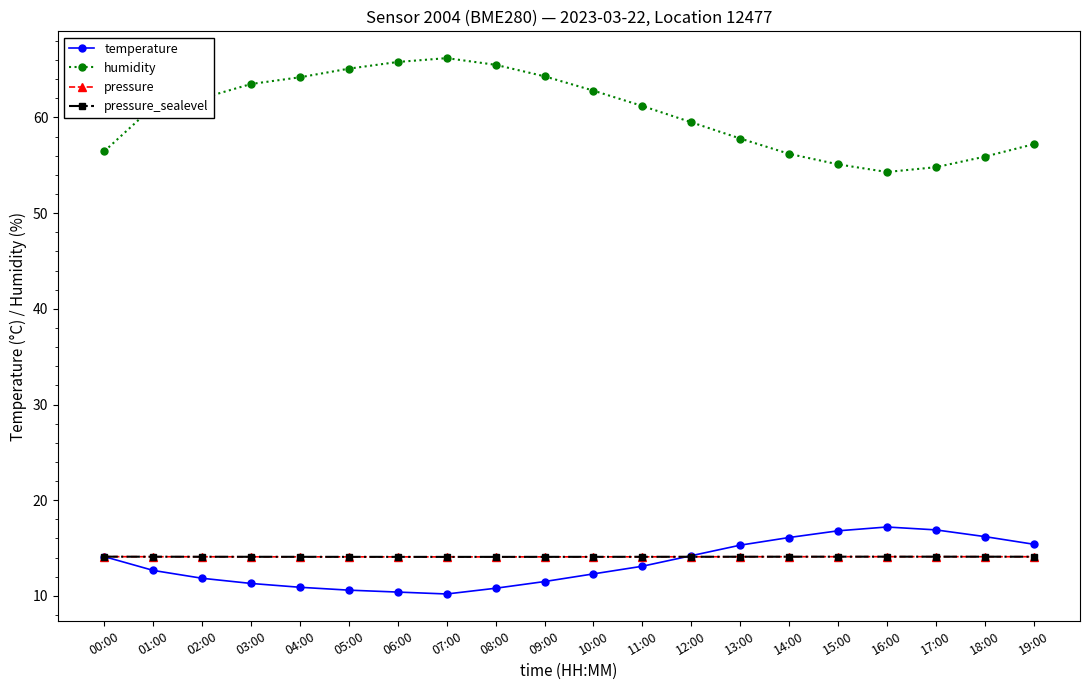

How many values in the temperature series exceed 13?

10